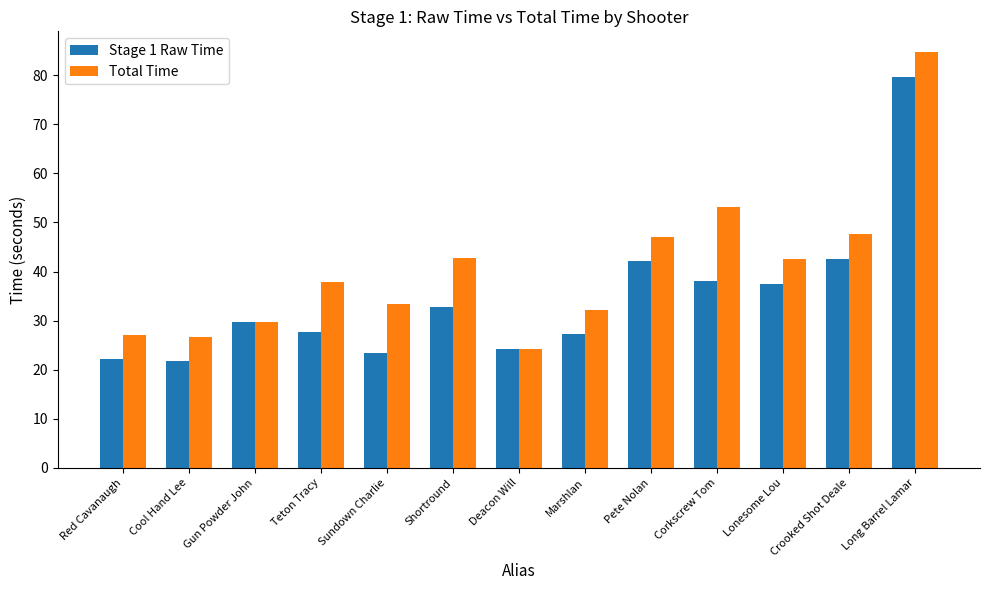

How many data points in Total Time are less than 37?

6